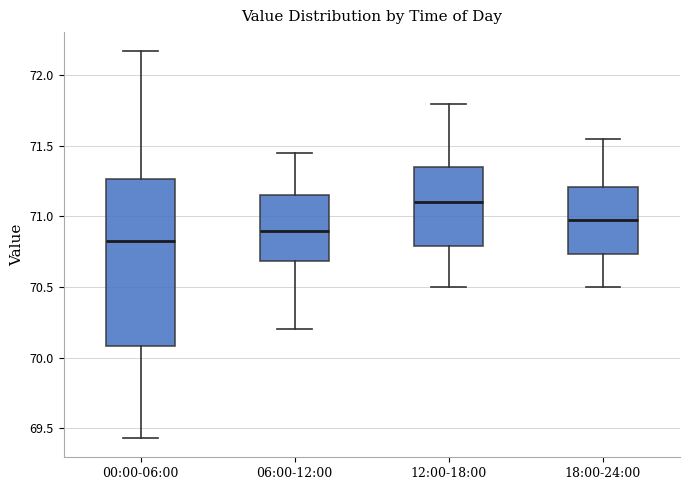

Where does the upper whisker of the box for 18:00-24:00 end on the y-axis? The values are not printed on the chart, so give them approximately, as read against the axis.

71.55